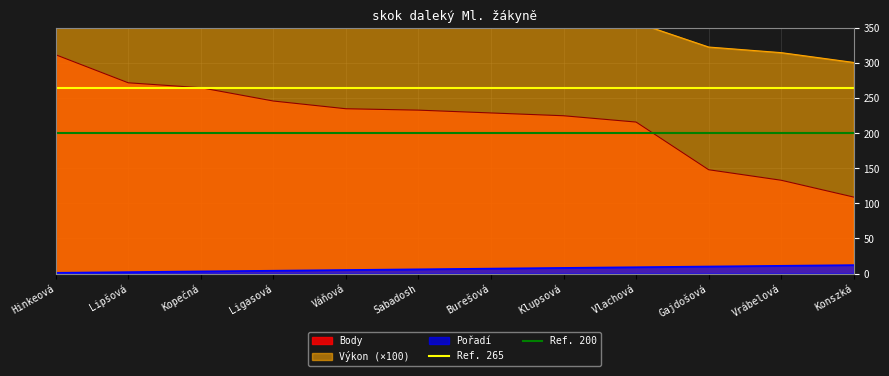

Is the value of Ref. 265 at Lipšová greater than the value of Ref. 200 at Hinkeová?

Yes